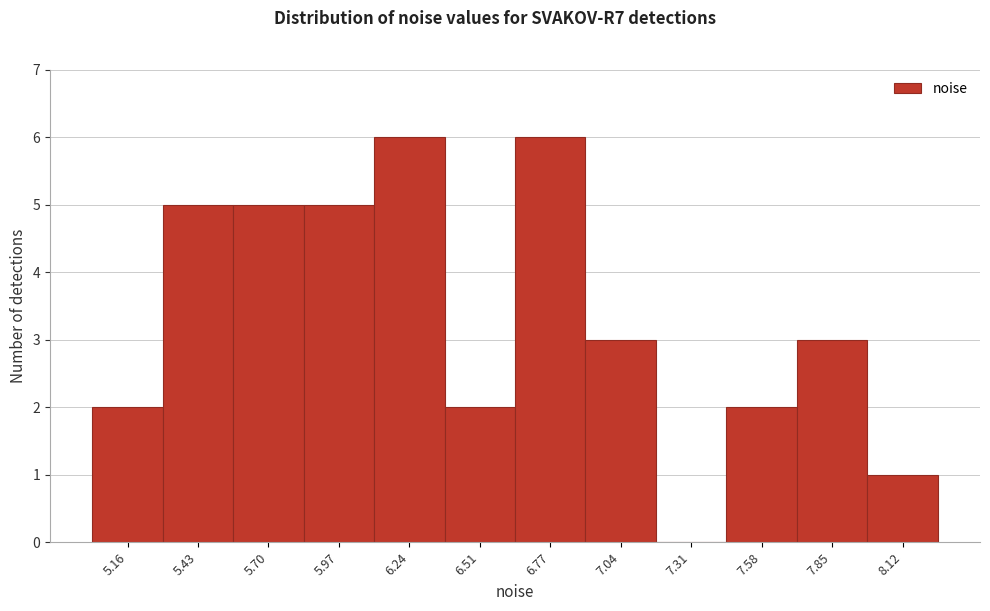

Reading right to left, list all the values displayed in this chart.

8.12=1	7.85=3	7.58=2	7.31=0	7.04=3	6.77=6	6.51=2	6.24=6	5.97=5	5.70=5	5.43=5	5.16=2